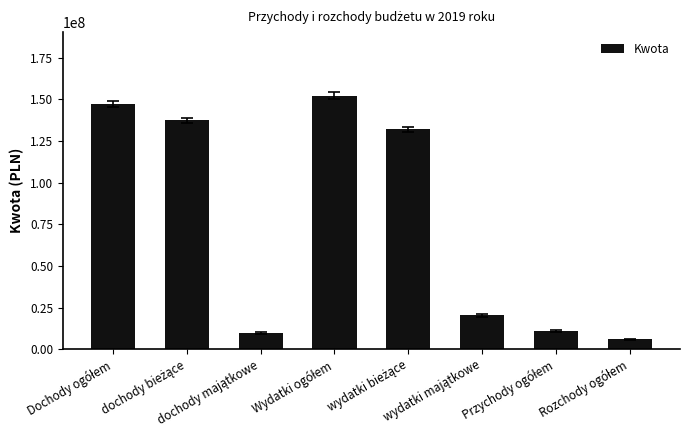

What is the value of the 6th bar from the left?

20361610